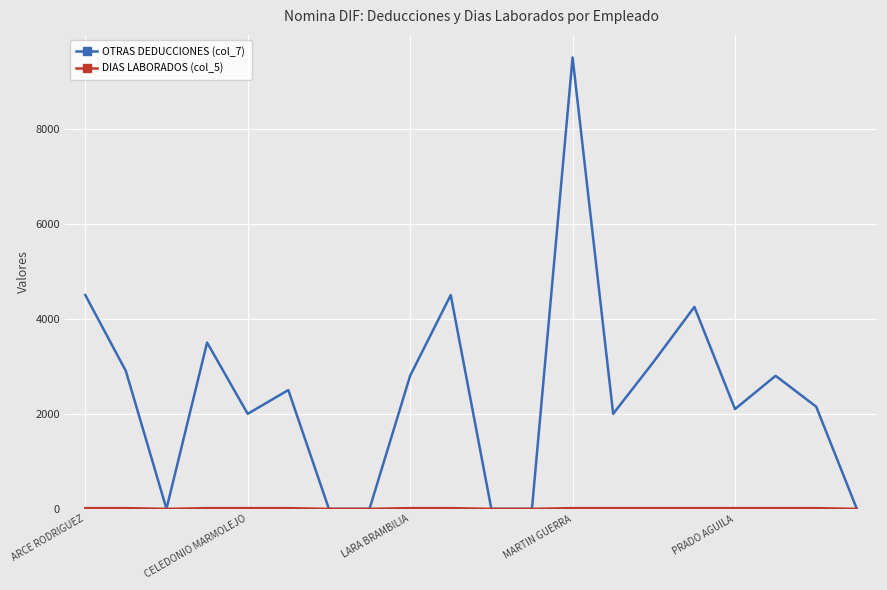

What is the highest value of the OTRAS DEDUCCIONES (col_7) series?

9500.0